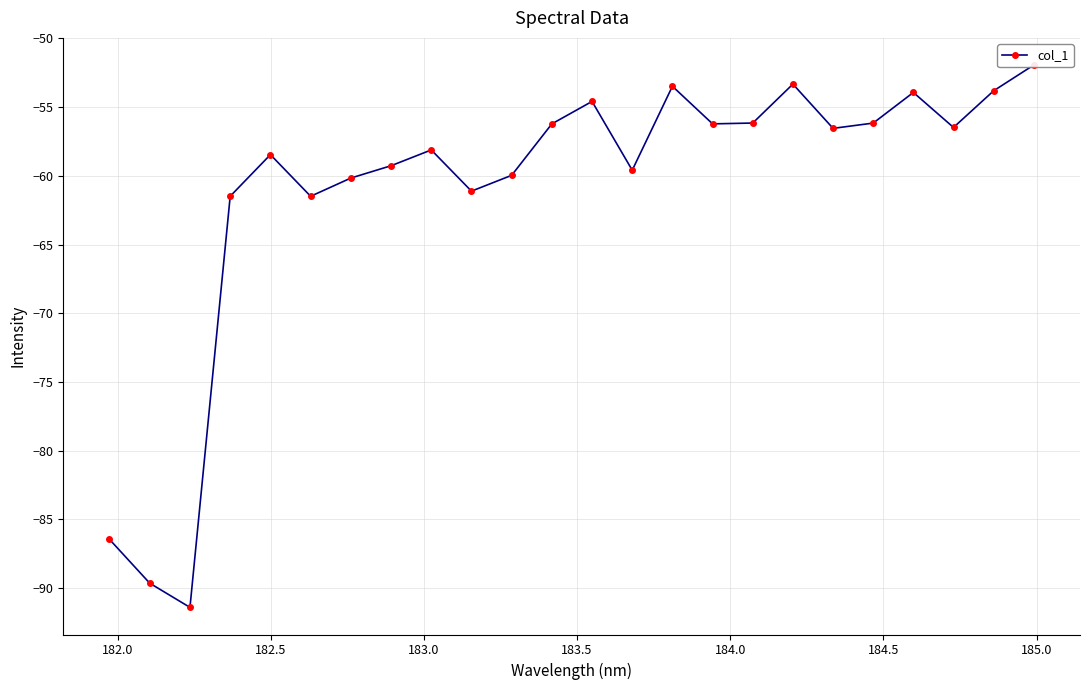

Is it true that the value at 13 is -106.5?

False